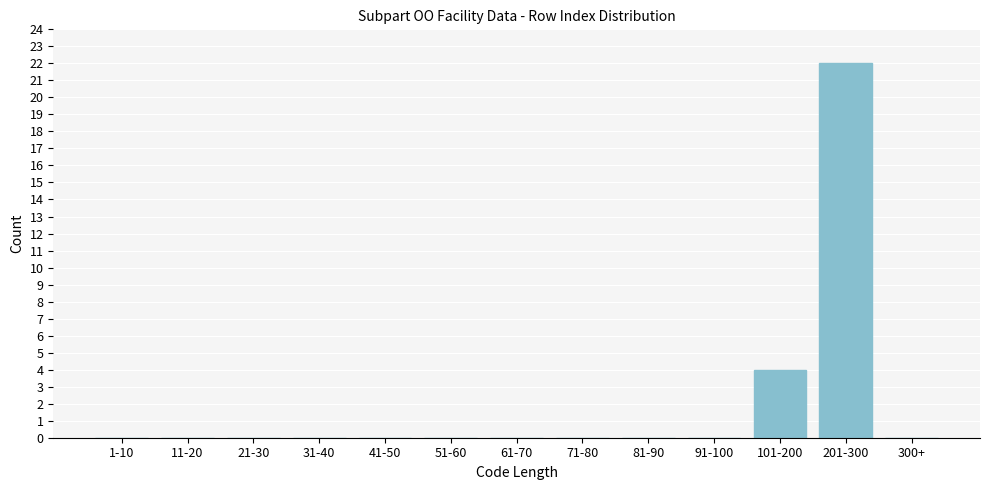

Reading left to right, list all the values displayed in this chart.

1-10=0	11-20=0	21-30=0	31-40=0	41-50=0	51-60=0	61-70=0	71-80=0	81-90=0	91-100=0	101-200=4	201-300=22	300+=0